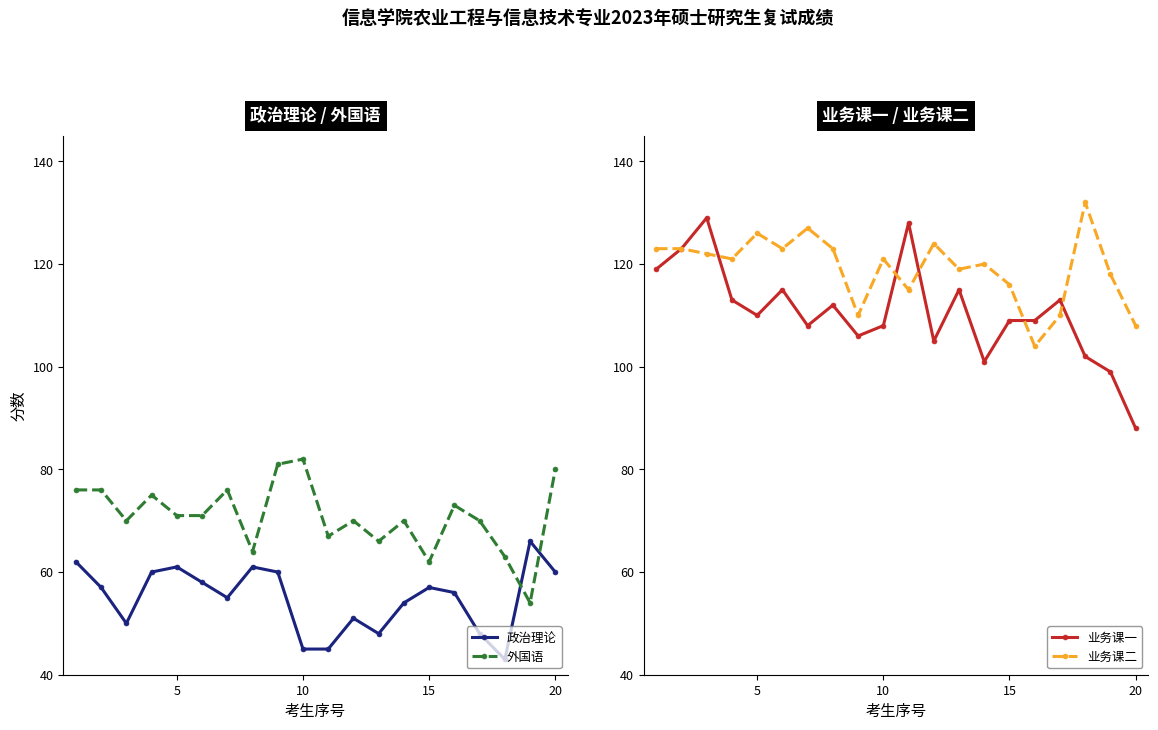

What is the difference between the maximum and minimum values in the 外国语 series?

28